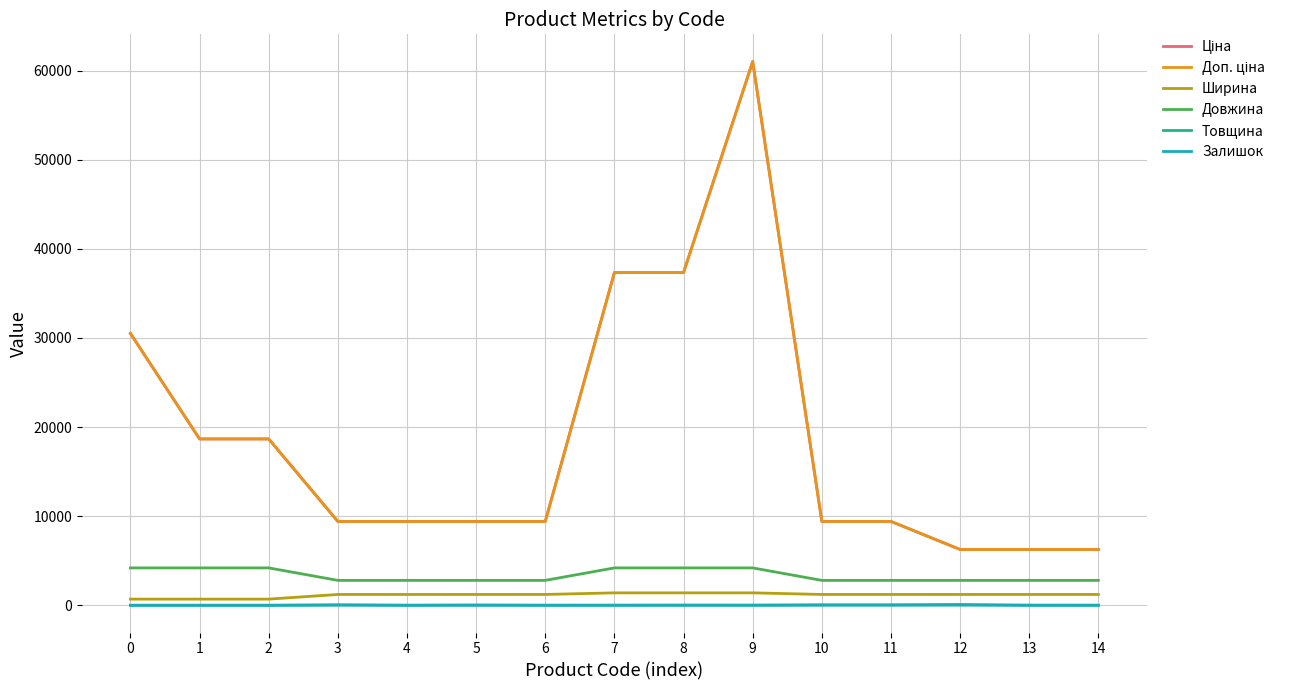

Does the chart display data point markers on the line(s)?

No